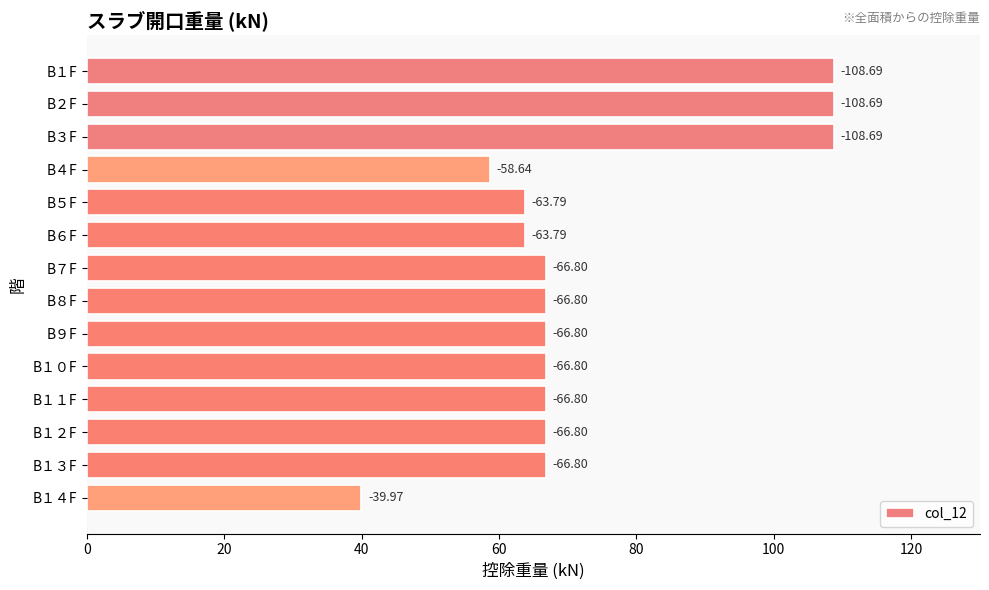

Are the bars horizontal?

Yes